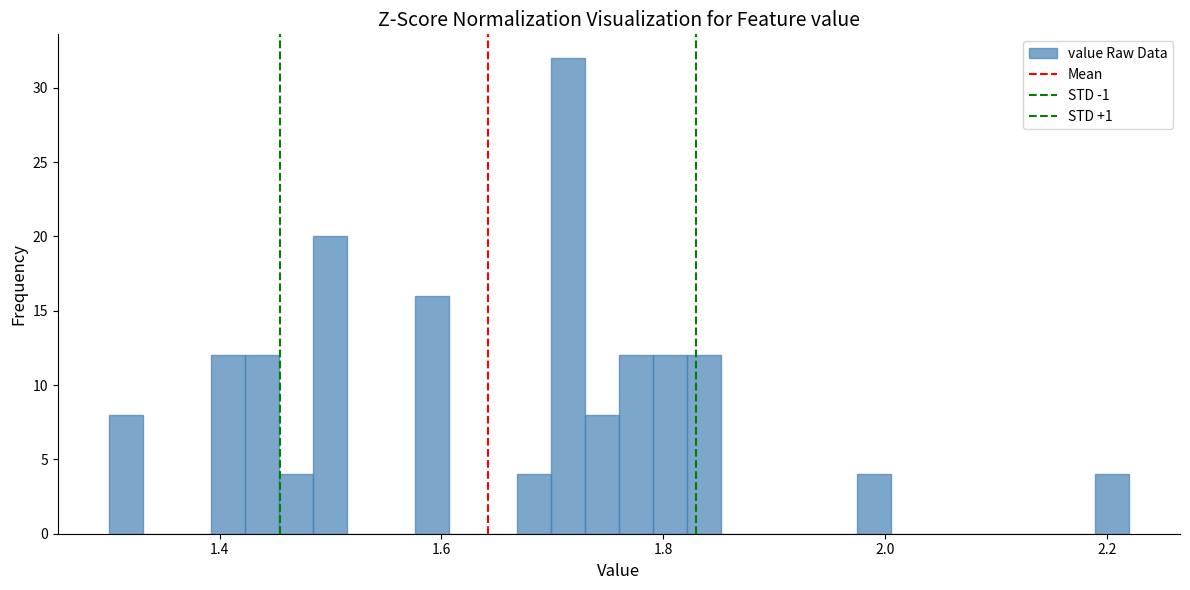

Read against the x-axis, roughly where is the centre of the tallest bar?

1.72